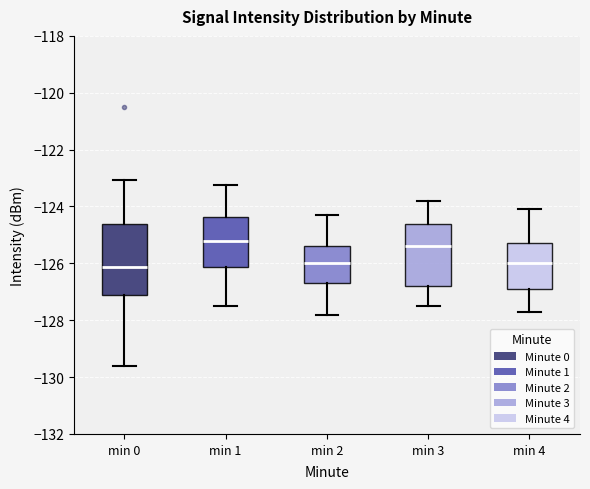

Reading left to right, read every box against the y-axis: the position of its median line, the range the box covers, and the ends of its whiskers. The values are not printed on the chart, so give them approximately, as read against the axis.

min 0: median -126.2, box -127.2 to -124.6, whiskers -129.6 to -123.0
min 1: median -125.2, box -126.2 to -124.4, whiskers -127.6 to -123.2
min 2: median -126.0, box -126.6 to -125.4, whiskers -127.8 to -124.2
min 3: median -125.4, box -126.8 to -124.6, whiskers -127.4 to -123.8
min 4: median -126.0, box -126.8 to -125.2, whiskers -127.6 to -124.0